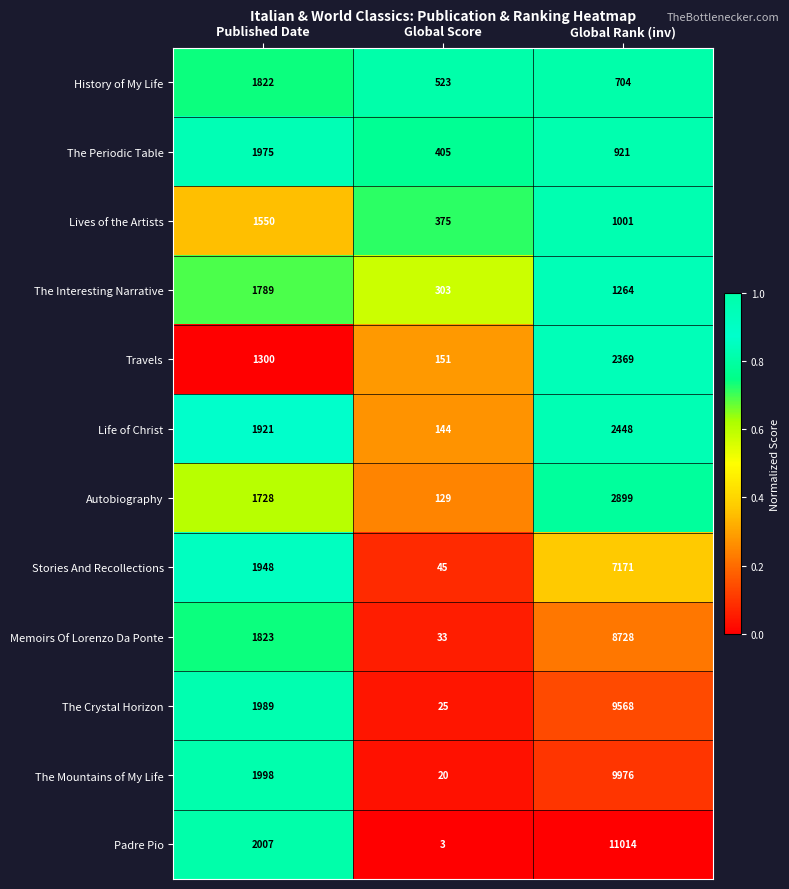

Count the Travels values in the range 151 to 2369.

3